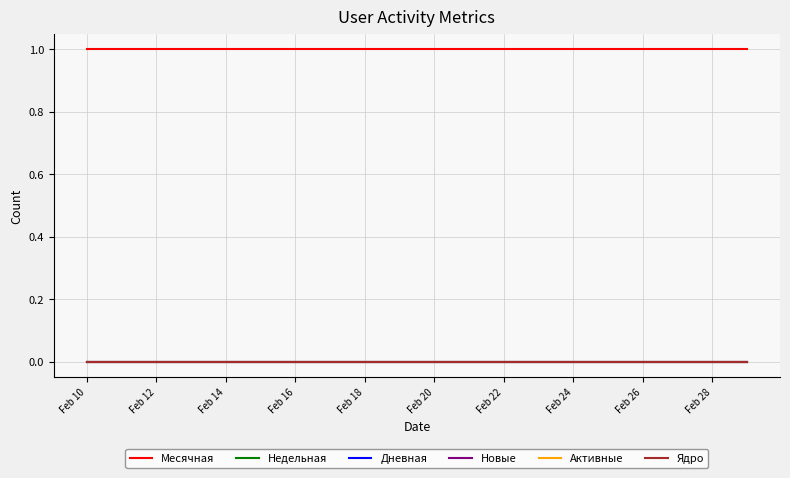

Is this an area chart (filled region under the line)?

No